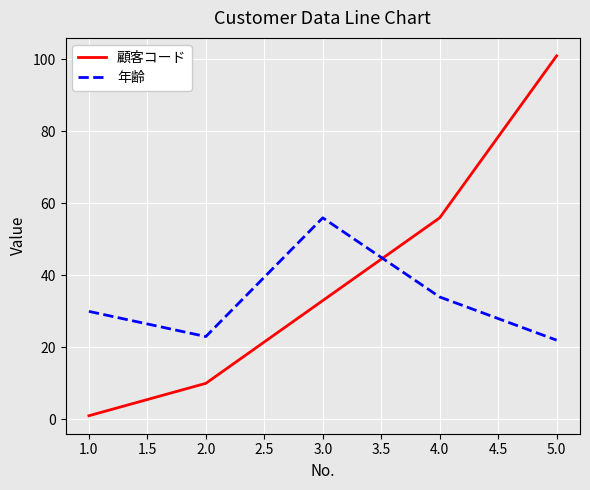

What is the difference between the maximum and second lowest values in the 顧客コード series?

91